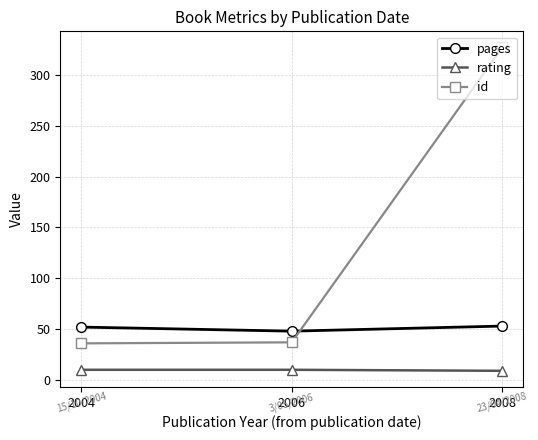

Is this an area chart (filled region under the line)?

No